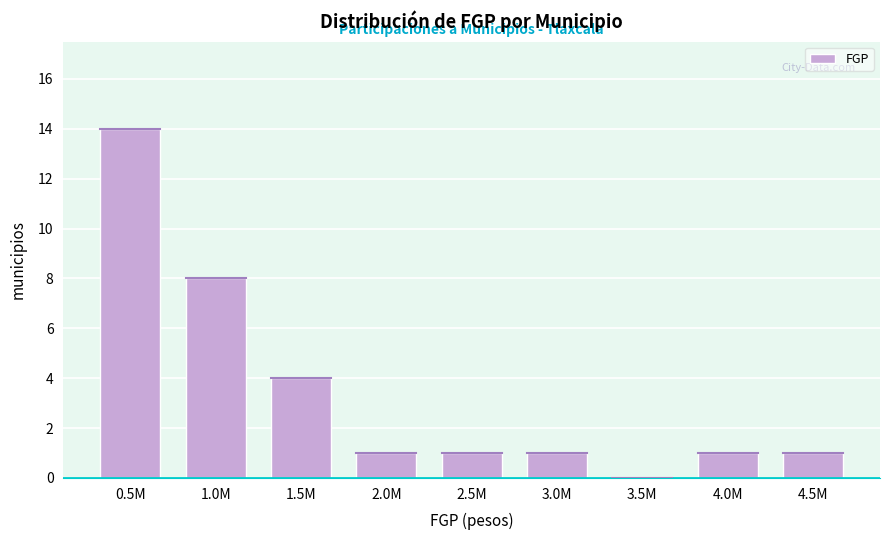

What is the greatest value displayed?

14